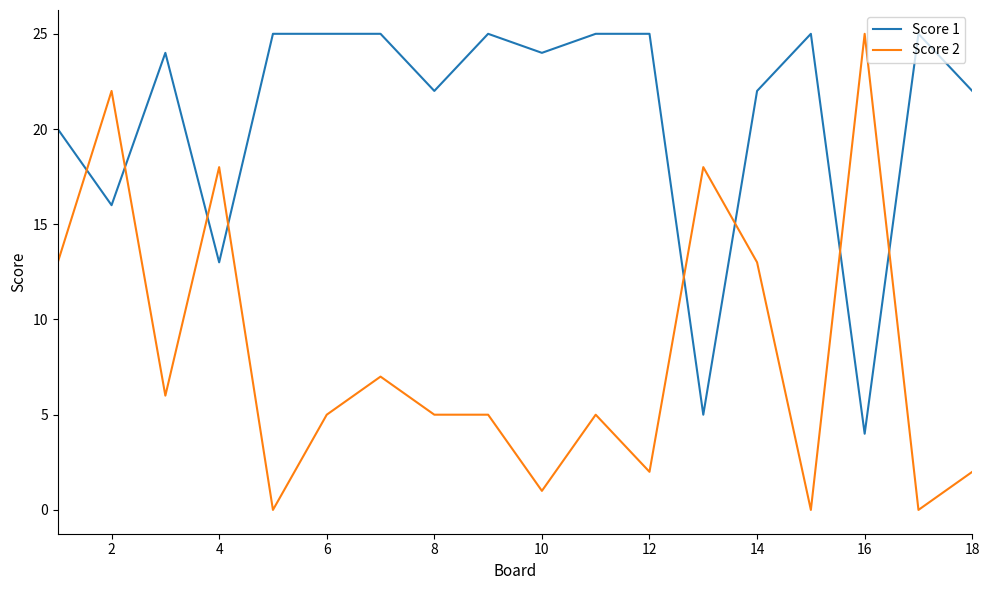

What is the maximum value shown in the chart?

25